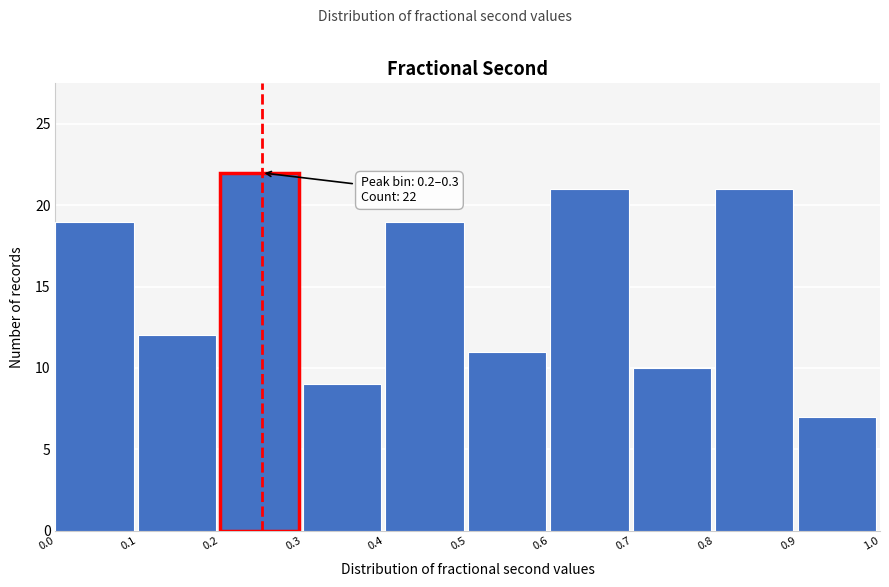

Which range on the x-axis has the tallest bar?

0.2 to 0.3